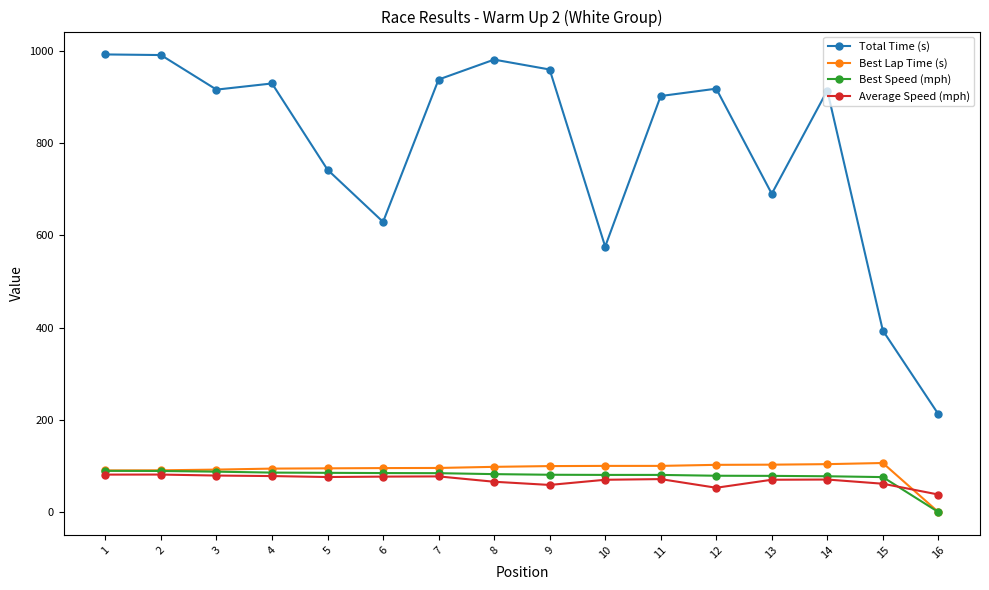

At which category does Total Time (s) reach its first local valley?

3